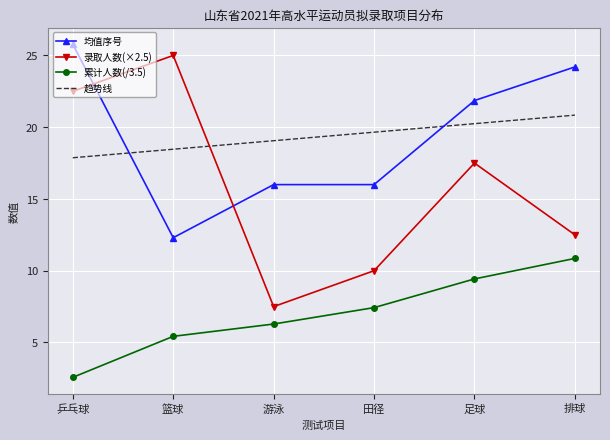

Rank the series at 排球 from lowest to highest value.

累计人数(/3.5), 录取人数(×2.5), 趋势线, 均值序号